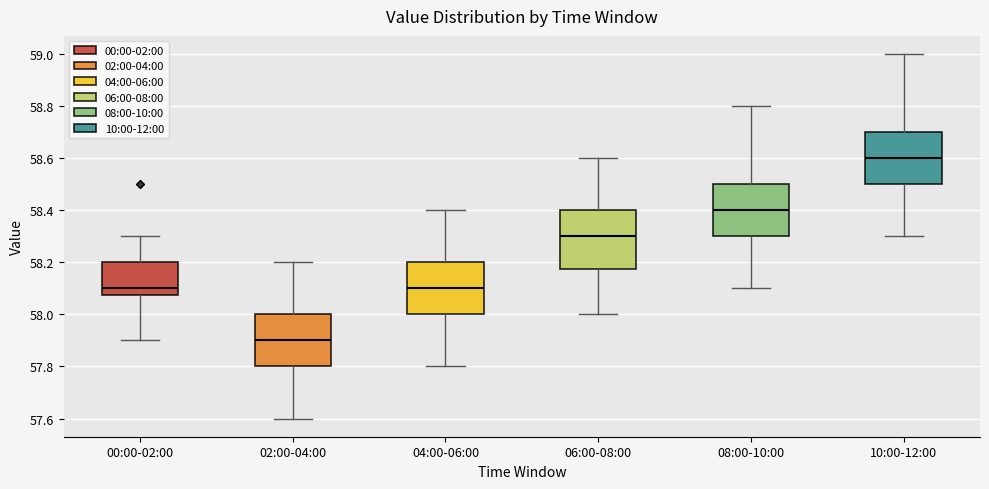

Reading left to right, read every box against the y-axis: the position of its median line, the range the box covers, and the ends of its whiskers. The values are not printed on the chart, so give them approximately, as read against the axis.

00:00-02:00: median 58.10, box 58.08 to 58.20, whiskers 57.90 to 58.30
02:00-04:00: median 57.90, box 57.80 to 58.00, whiskers 57.60 to 58.20
04:00-06:00: median 58.10, box 58.00 to 58.20, whiskers 57.80 to 58.40
06:00-08:00: median 58.30, box 58.18 to 58.40, whiskers 58.00 to 58.60
08:00-10:00: median 58.40, box 58.30 to 58.50, whiskers 58.10 to 58.80
10:00-12:00: median 58.60, box 58.50 to 58.70, whiskers 58.30 to 59.00